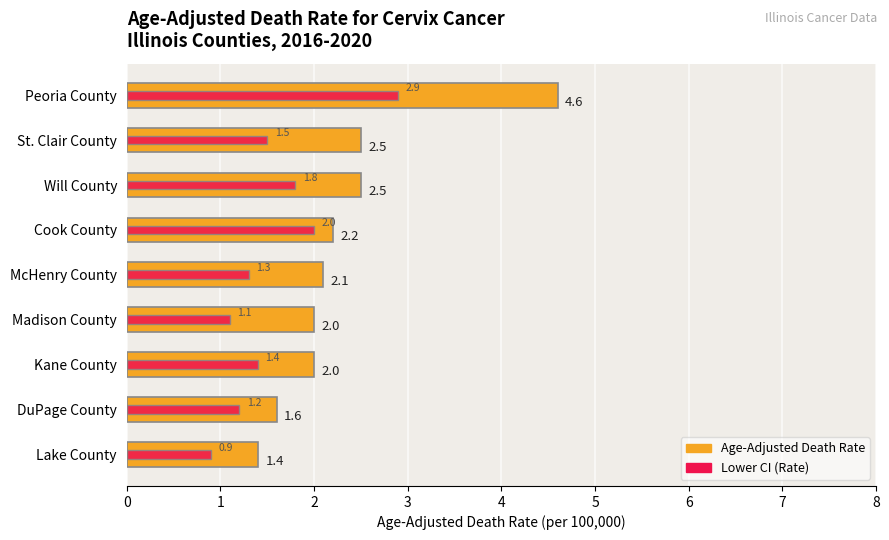

Reading left to right, transcribe all the data shown in this chart.

Age-Adjusted Death Rate: 4.6	2.5	2.5	2.2	2.1	2.0	2.0	1.6	1.4
Lower CI (Rate): 2.9	1.5	1.8	2.0	1.3	1.1	1.4	1.2	0.9